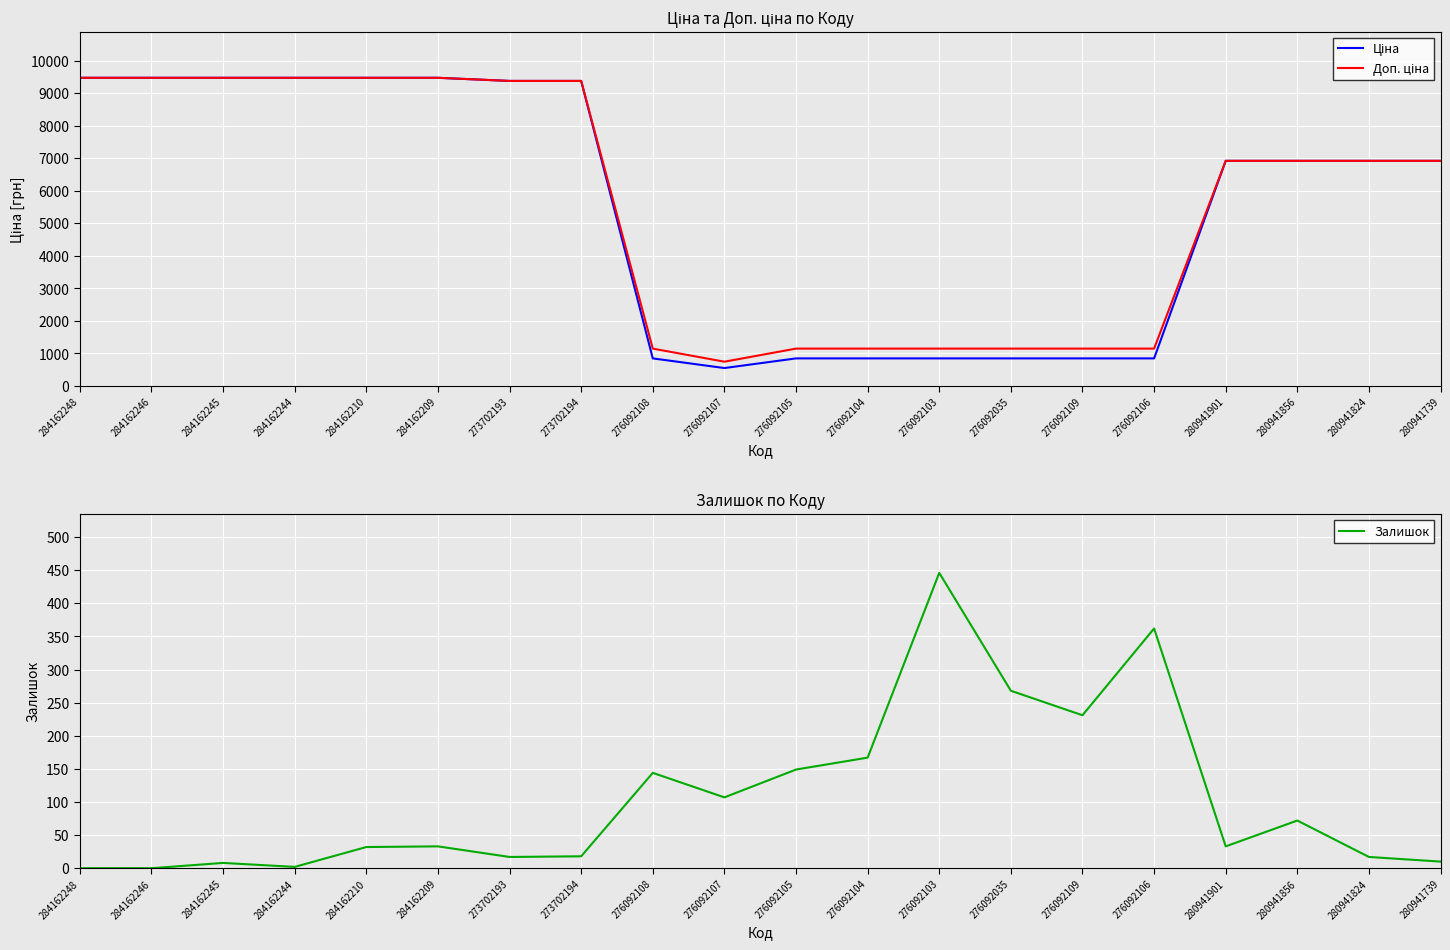

Which category has the highest value in the Доп. ціна series?

284162248